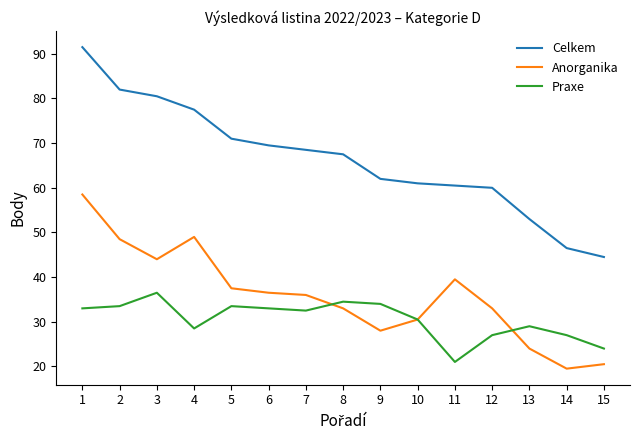

True or false: Celkem and Anorganika cross at least once.

False